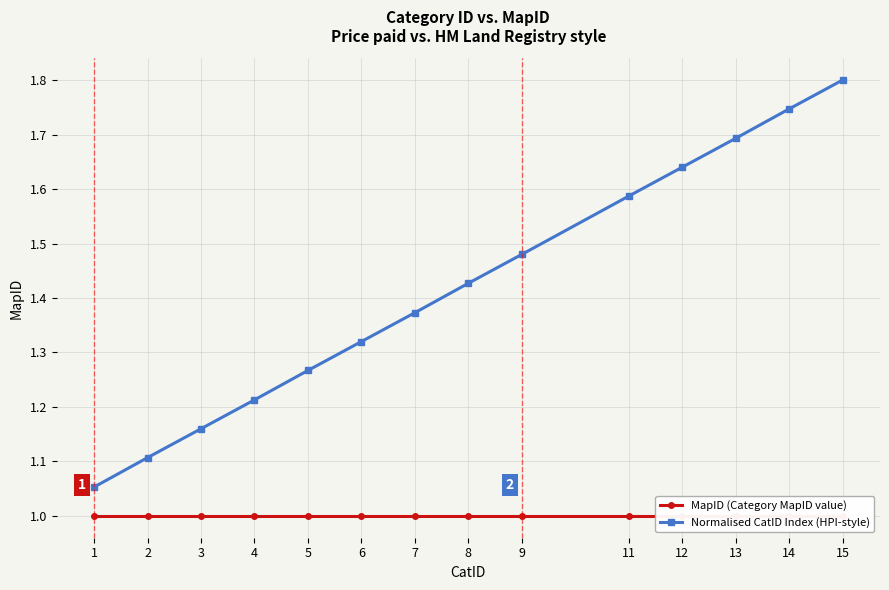

Rank the series by their maximum value, from lowest to highest.

MapID (Category MapID value), Normalised CatID Index (HPI-style)